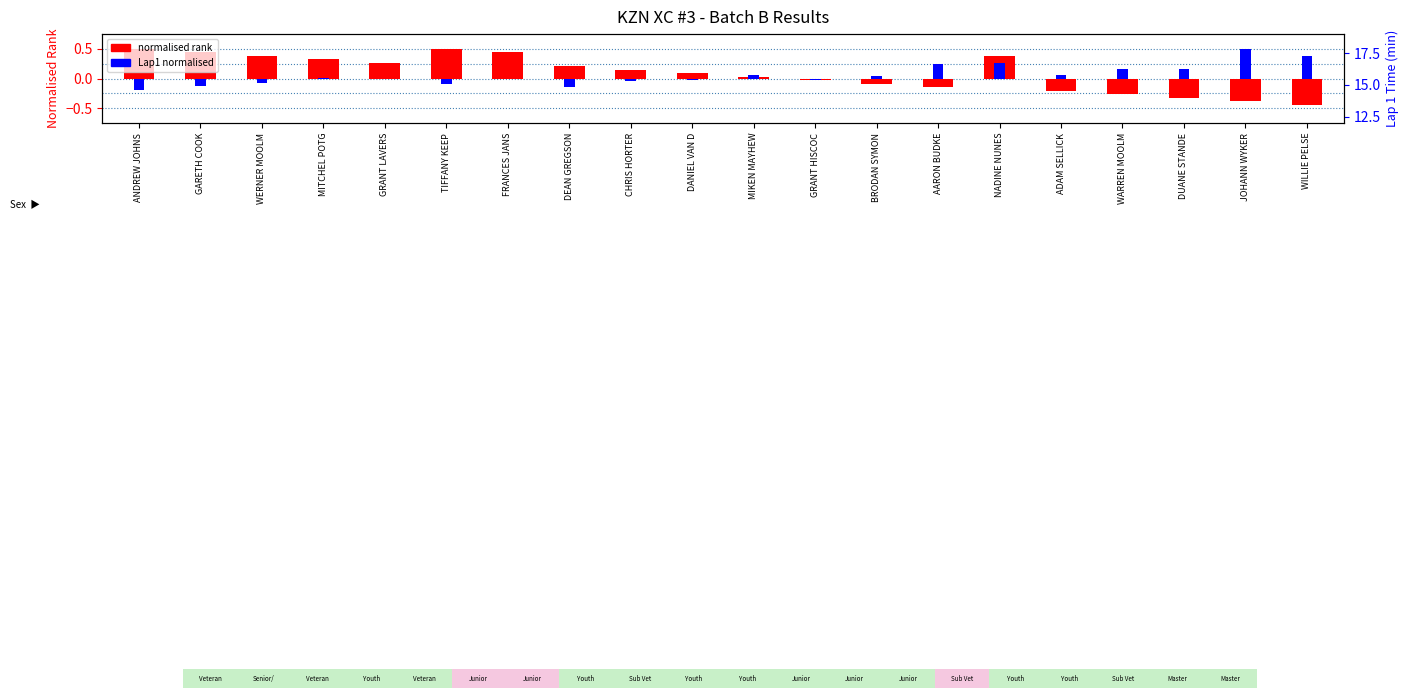

At which label does the data first exceed 0?

ANDREW JOHNS